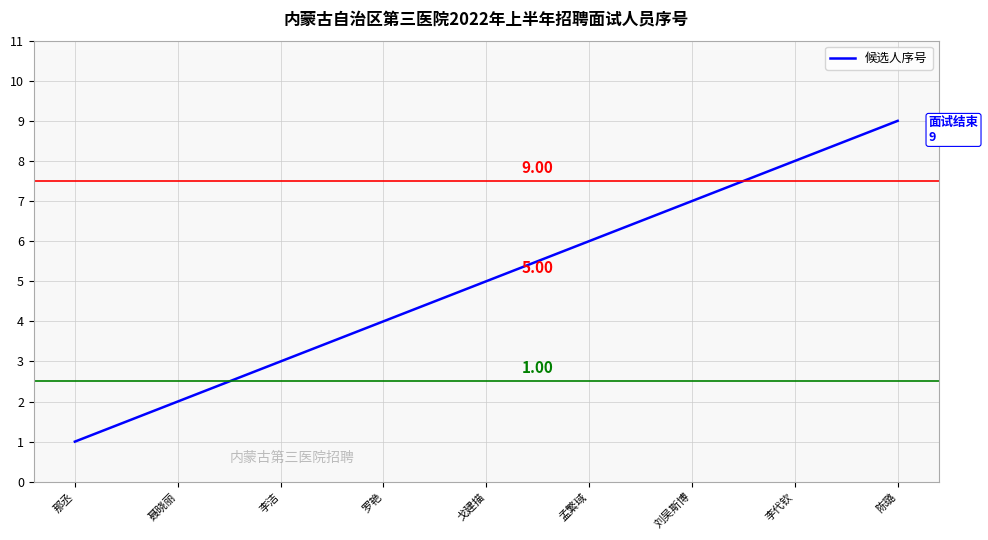

Rank the categories by value from lowest to highest.

那丞, 聂晓丽, 李洁, 罗艳, 戈建描, 孟繁琙, 刘吴斯博, 李代钦, 陈璐